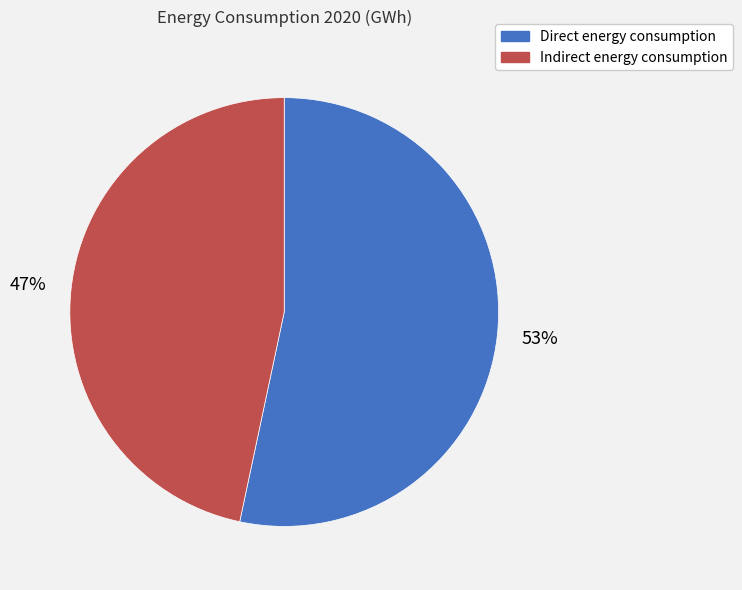

Is there any slice that represents more than half of the pie?

Yes